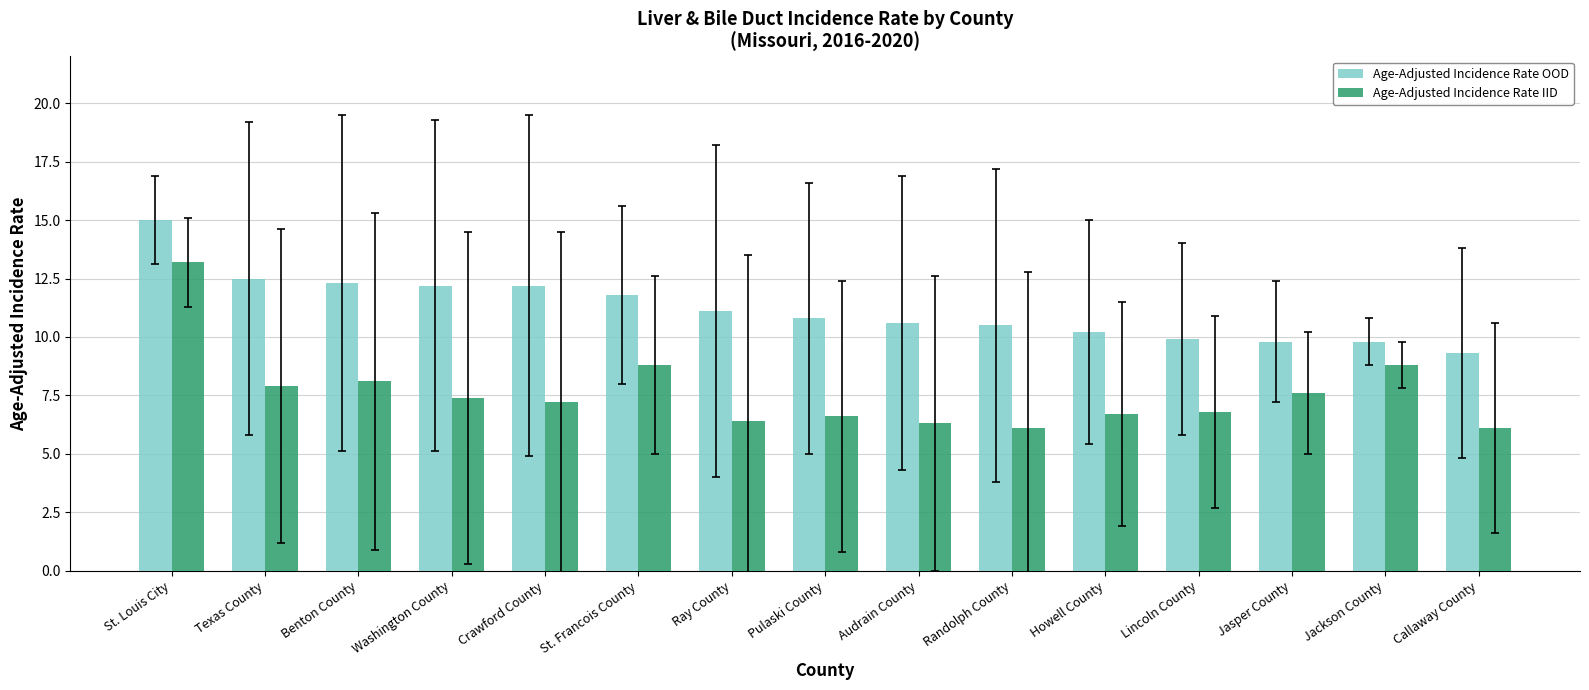

What are all the series names shown in the legend?

Age-Adjusted Incidence Rate OOD, Age-Adjusted Incidence Rate IID